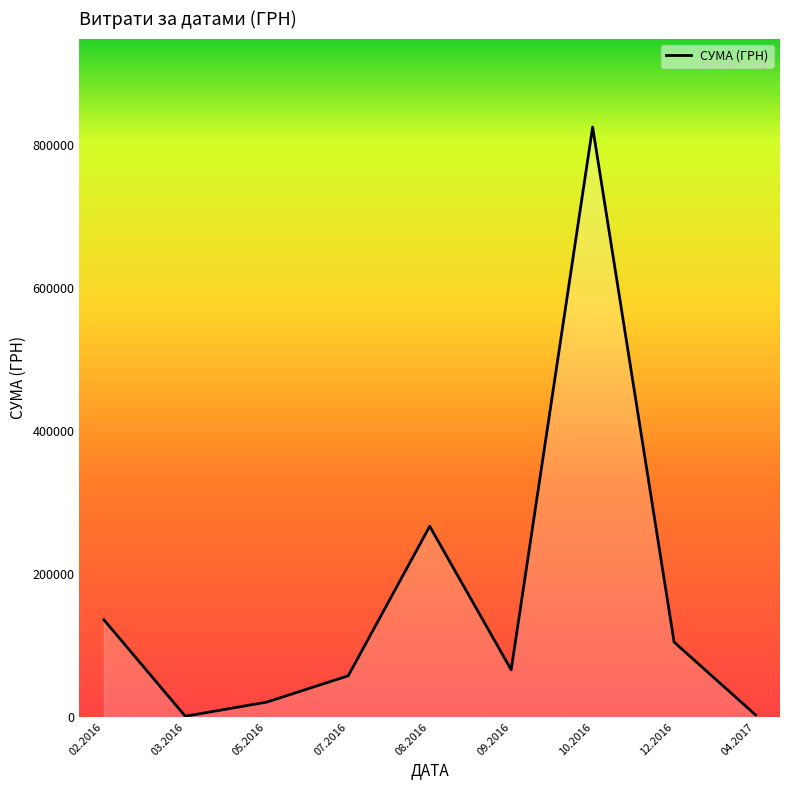

Approximately how many times larger is the value at 08.2016 compared to 05.2016?

12.8